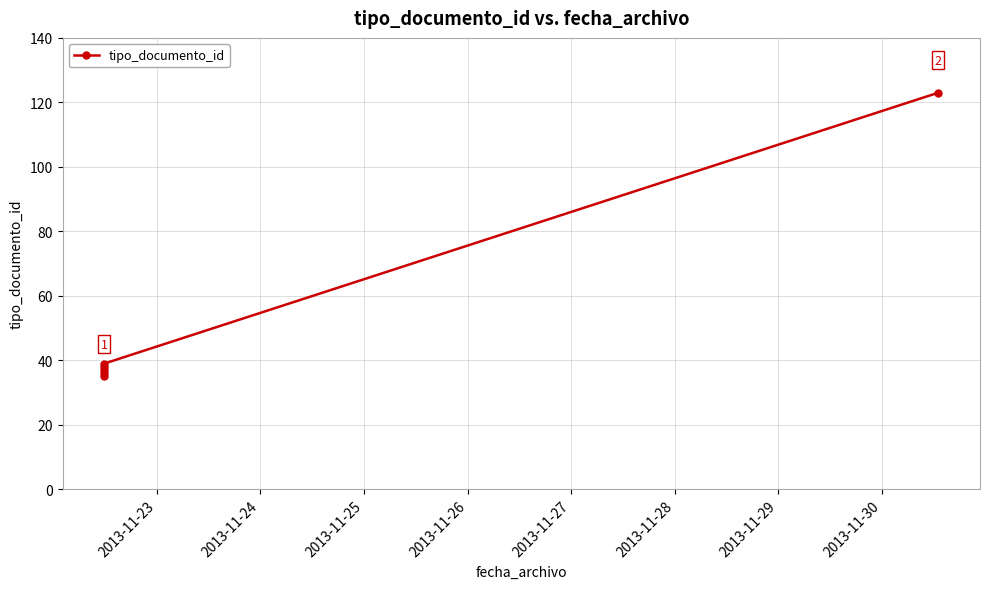

What is the sum of all values?

308